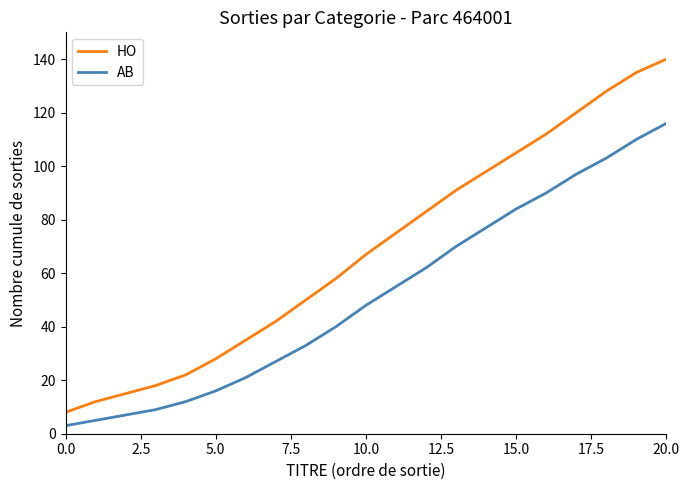

Which series has the largest total across all categories?

HO